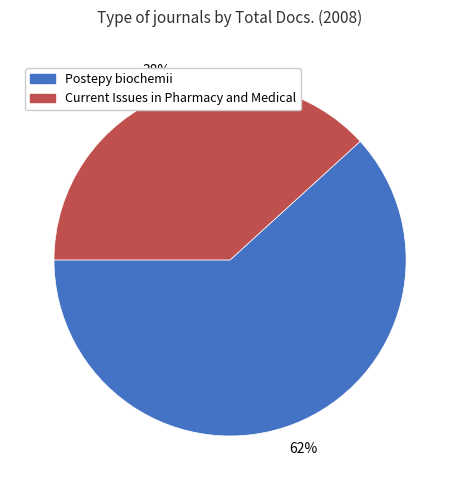

Does Postepy biochemii account for over 50% of the chart?

Yes